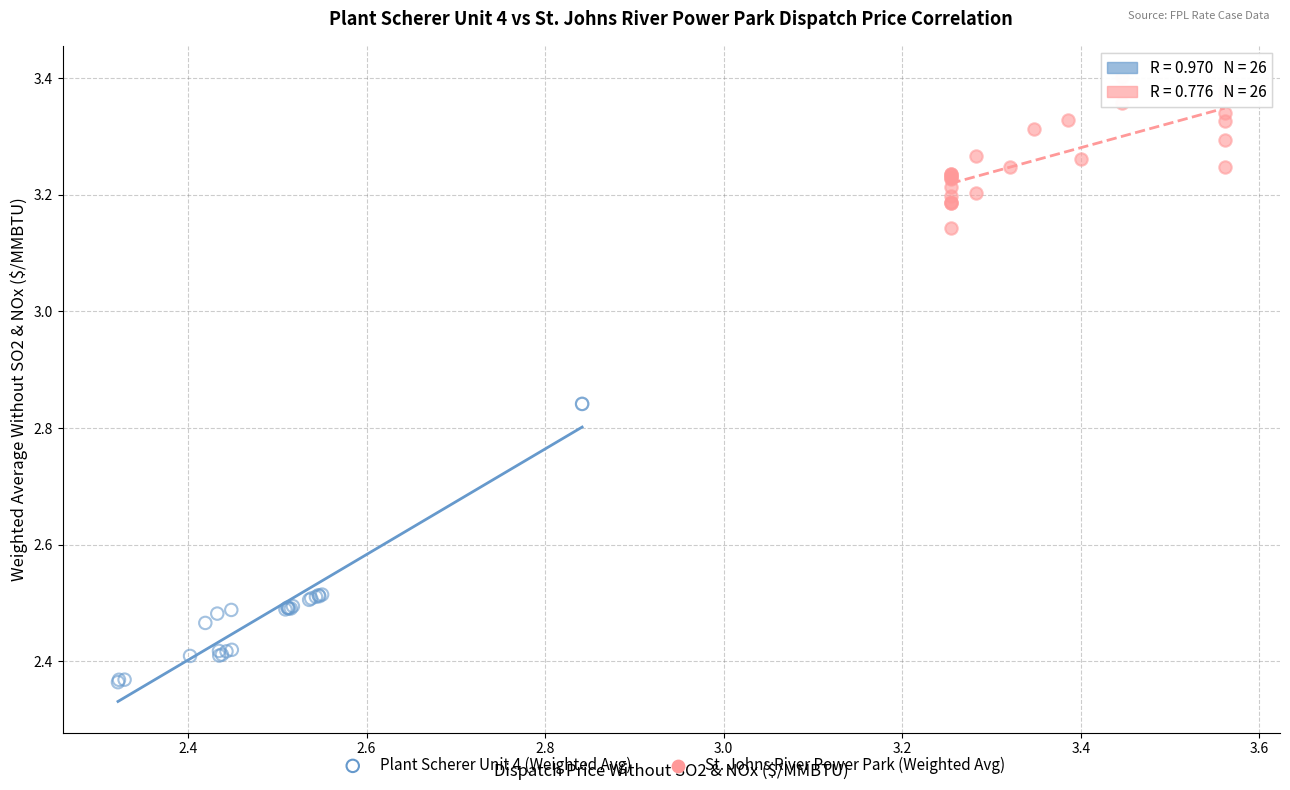

Which series contains the highest Y value?

St. Johns River Power Park (Weighted Avg)